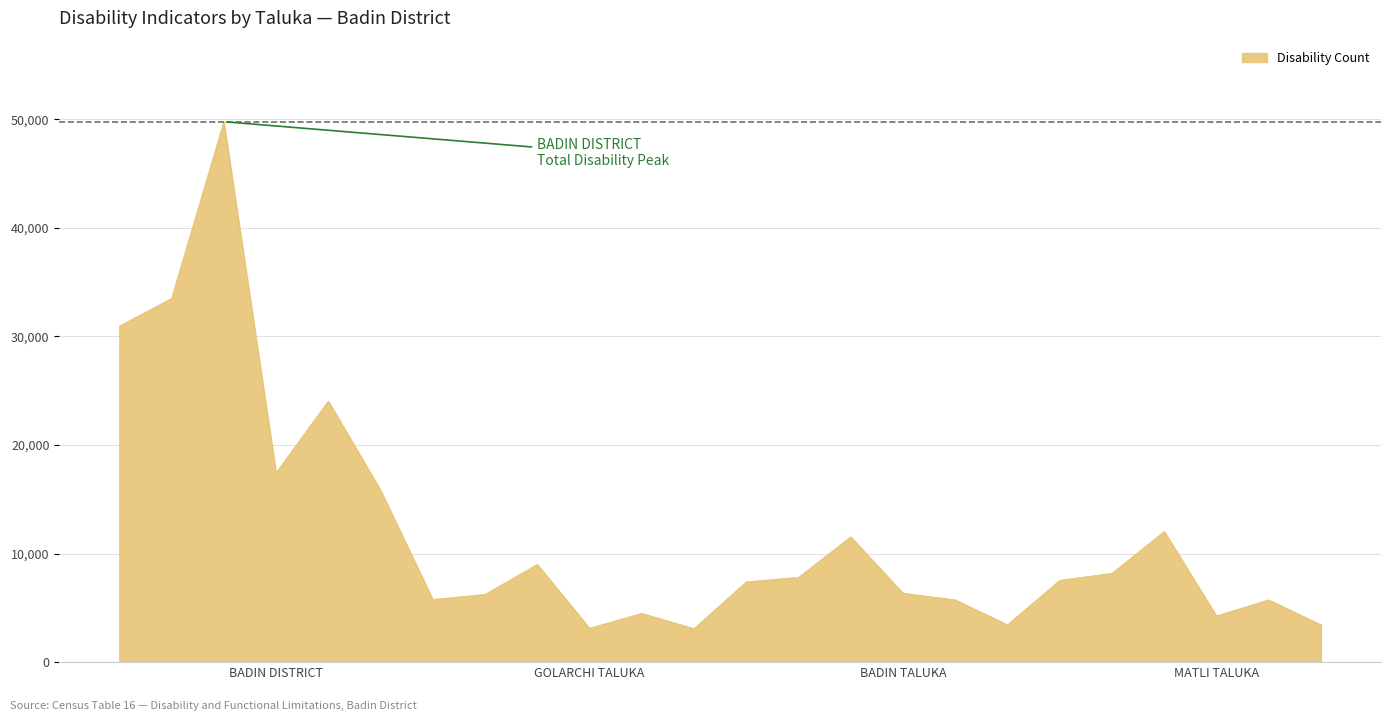

What is the difference between the maximum and minimum values?

46682